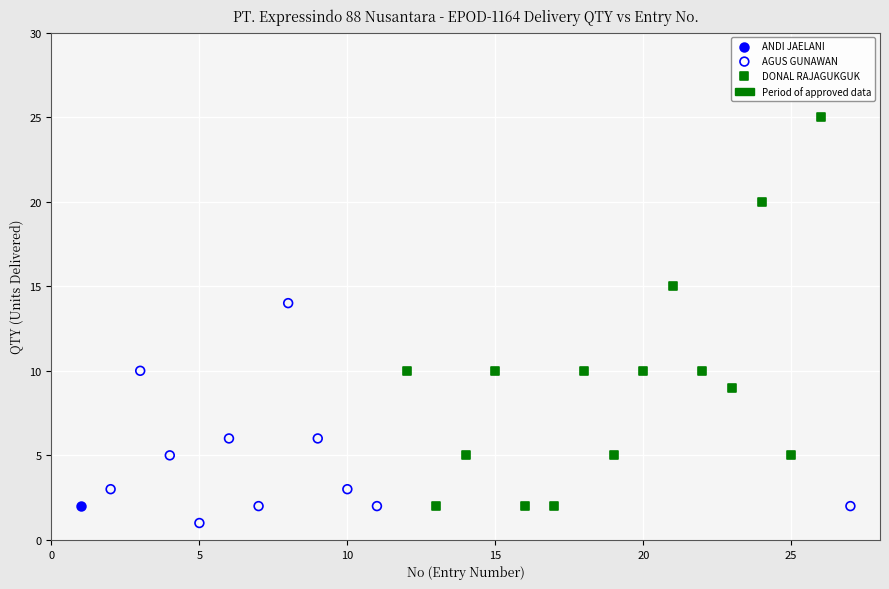

Which series contains the highest Y value?

DONAL RAJAGUKGUK